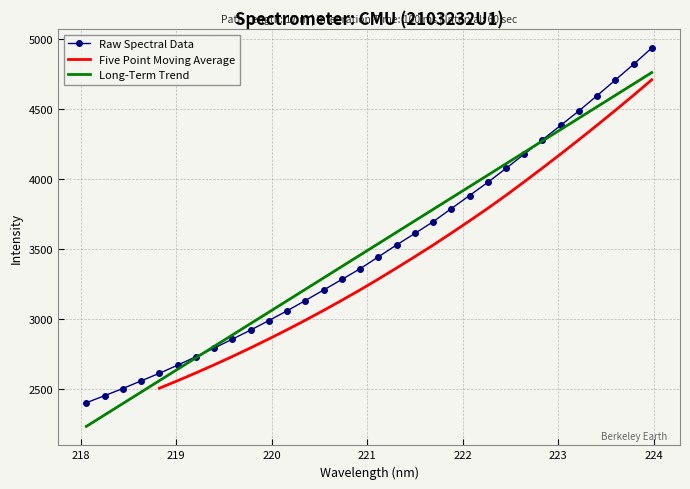

Where is the data nearest to the value 3668?

221.6902